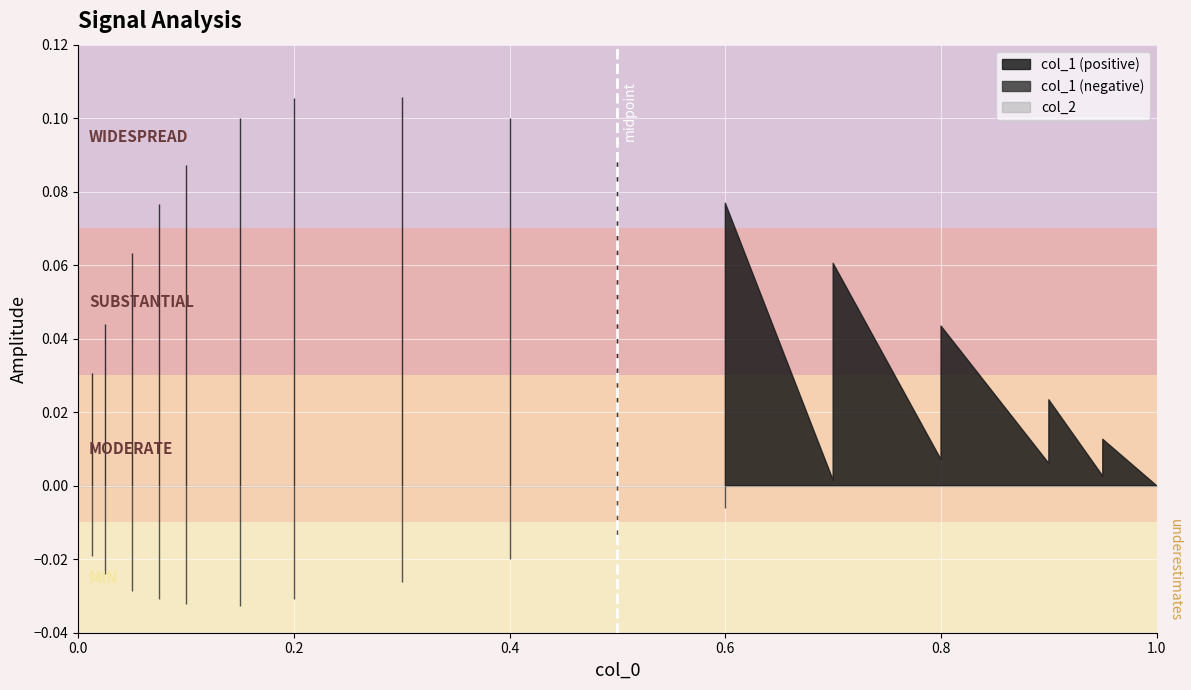

Between 15 and 18, which series saw the biggest shift?

col_1